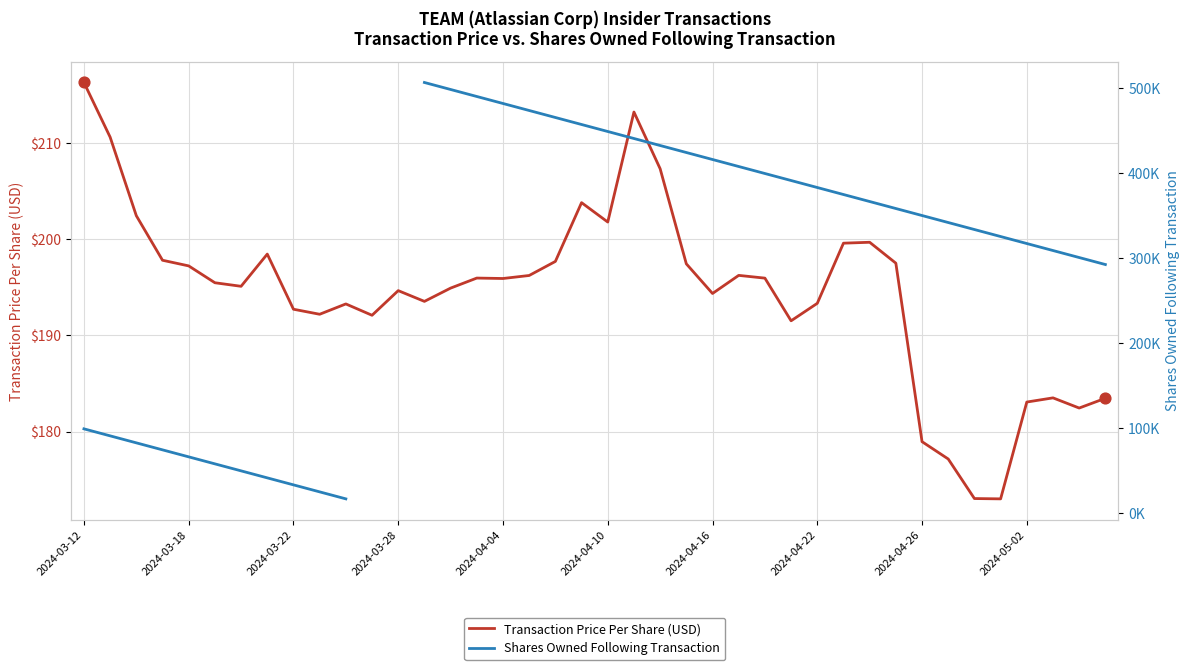

What are all the series names shown in the legend?

Transaction Price Per Share (USD), Shares Owned Following Transaction